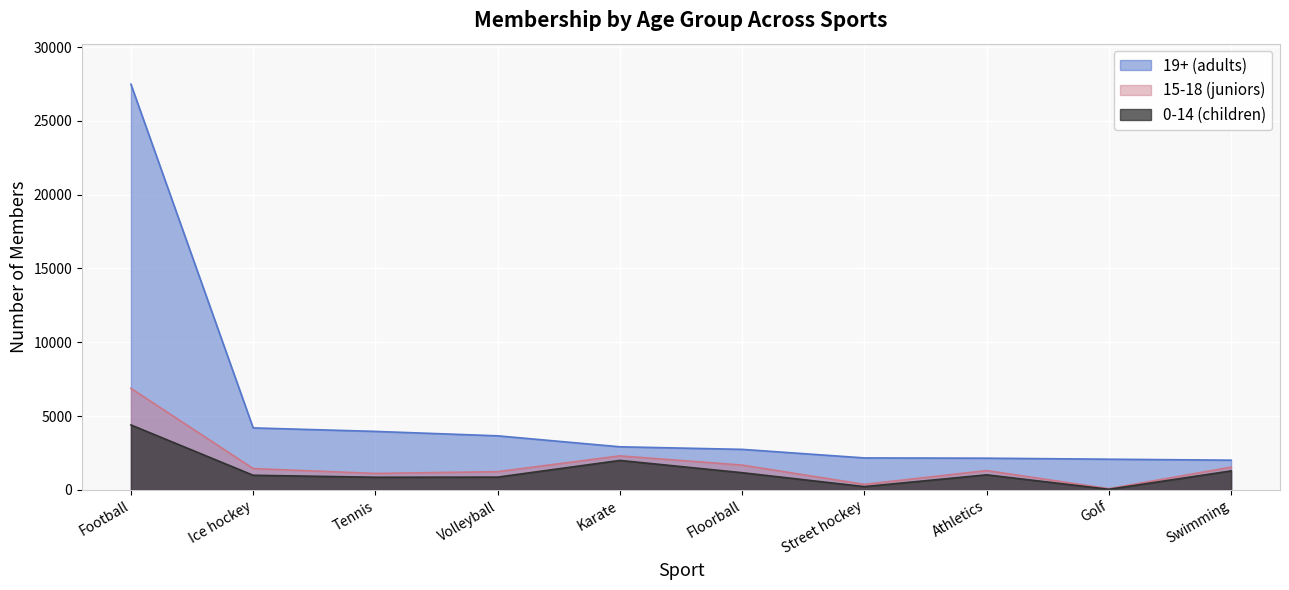

Is the value of 0-14 (children) at Football greater than the value of 15-18 (juniors) at Floorball?

Yes